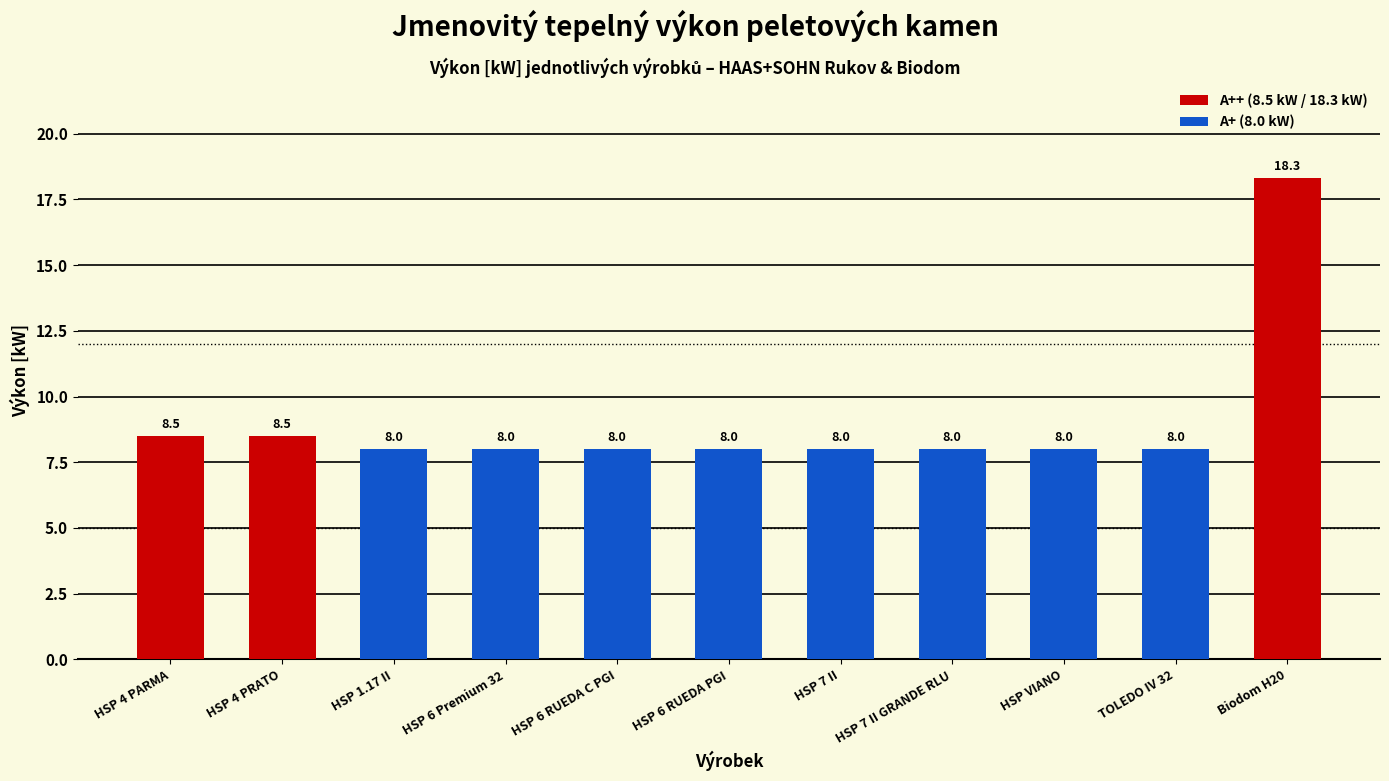

Does the chart contain any negative values?

No